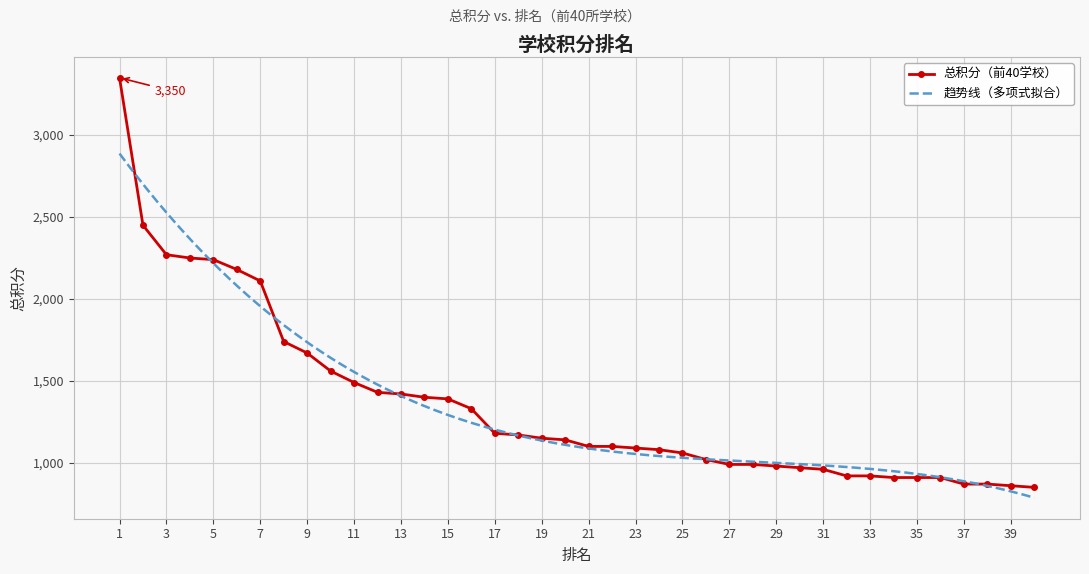

What is the minimum value shown in the chart?

850